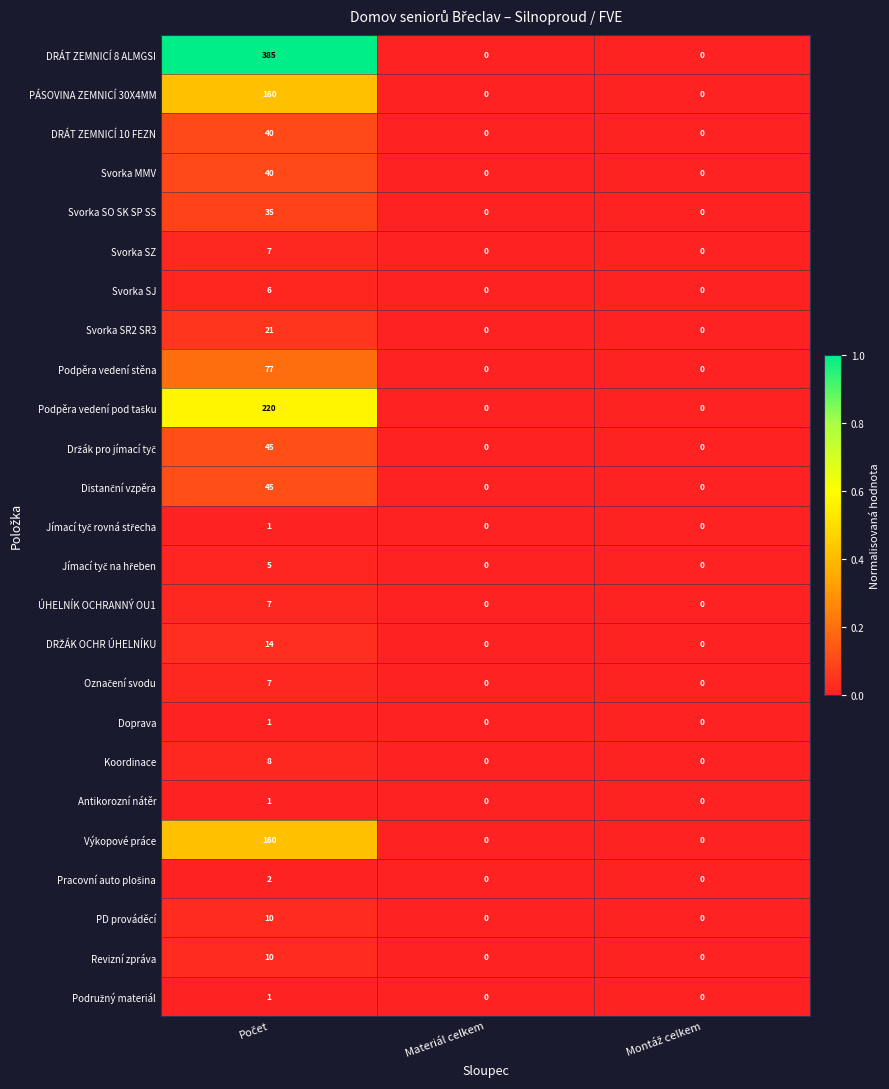

Which series has the largest total across all categories?

DRÁT ZEMNICÍ 8 ALMGSI